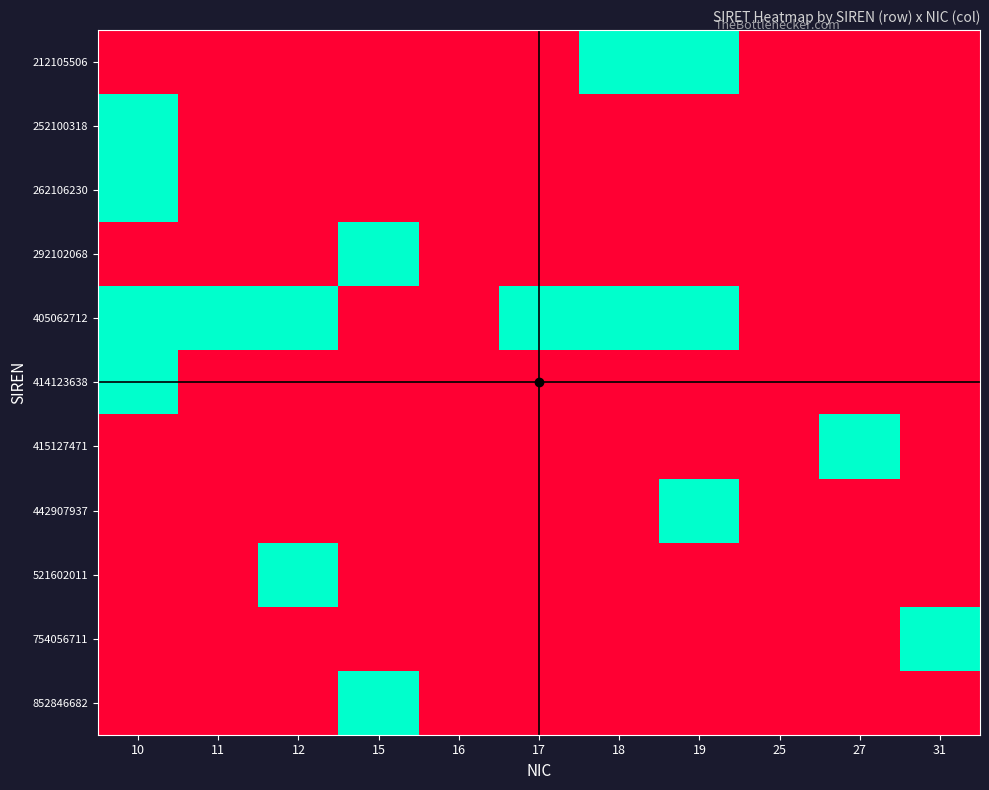

Which series has the largest total across all categories?

405062712